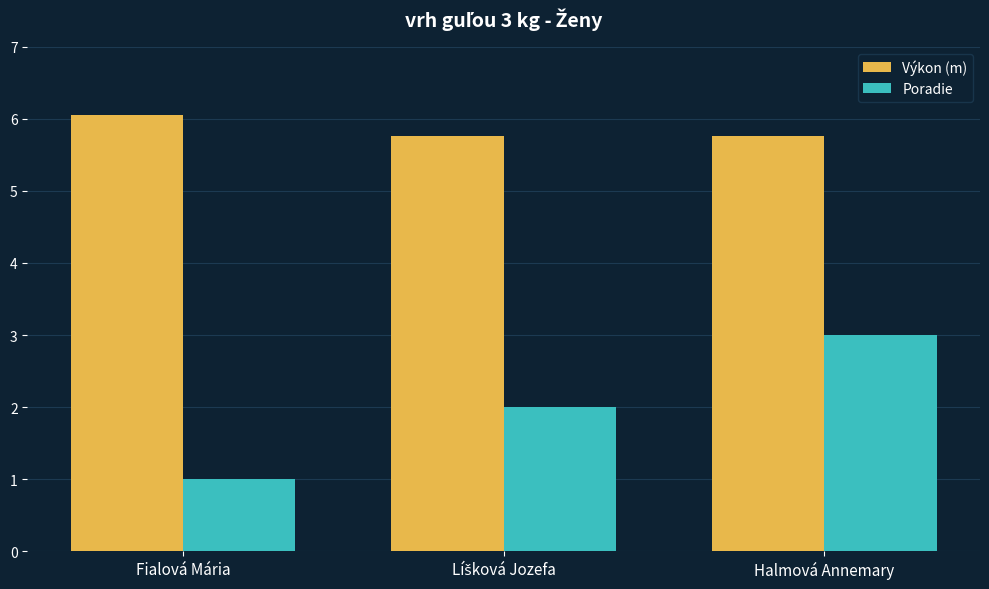

What is the greatest value displayed?

6.1